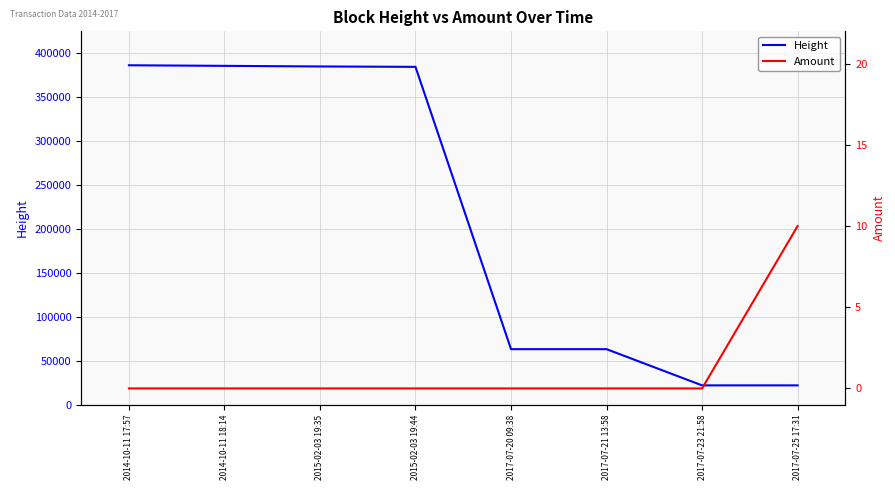

What is the sum of the Height values at 2015-02-03 19:44 and 2014-10-11 17:57?

769291